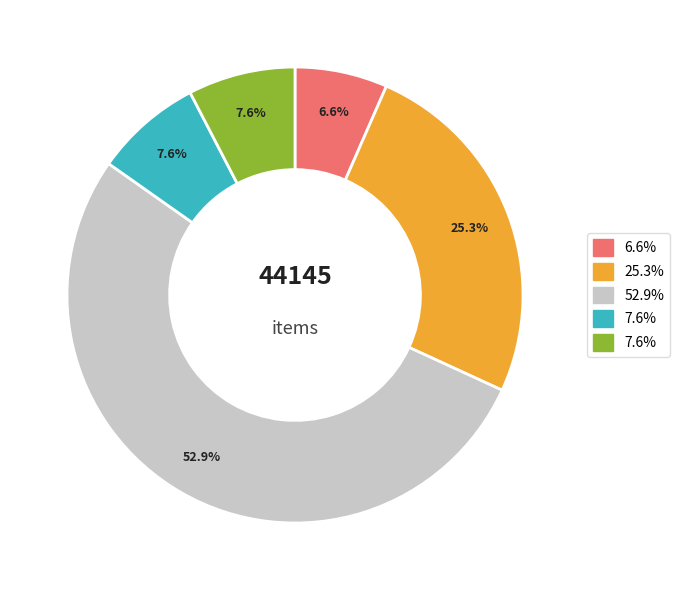

Is there any slice that represents more than half of the pie?

Yes